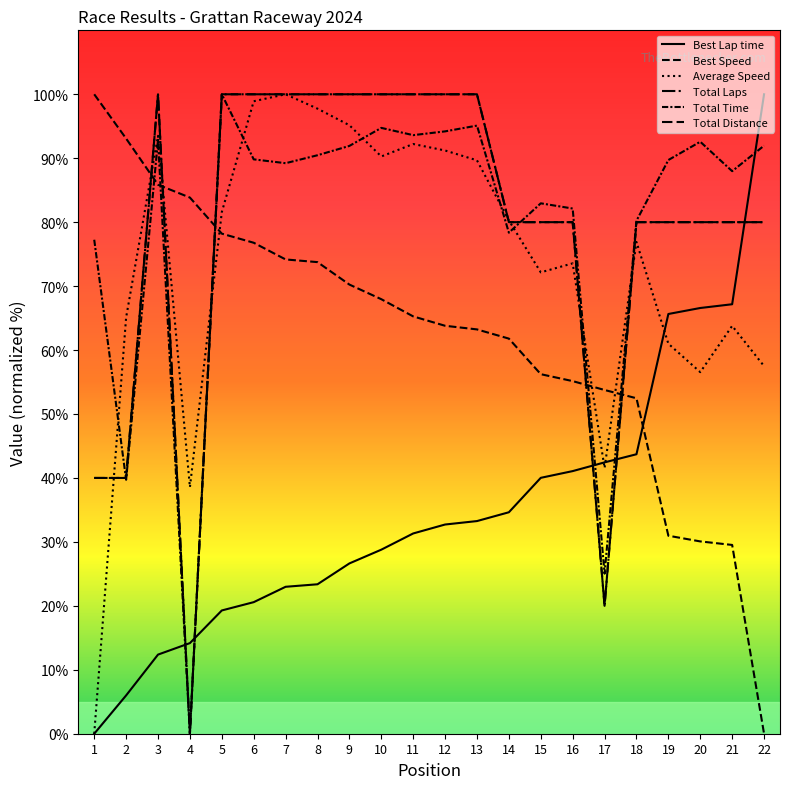

How many times do Best Lap time and Total Time cross each other?

5